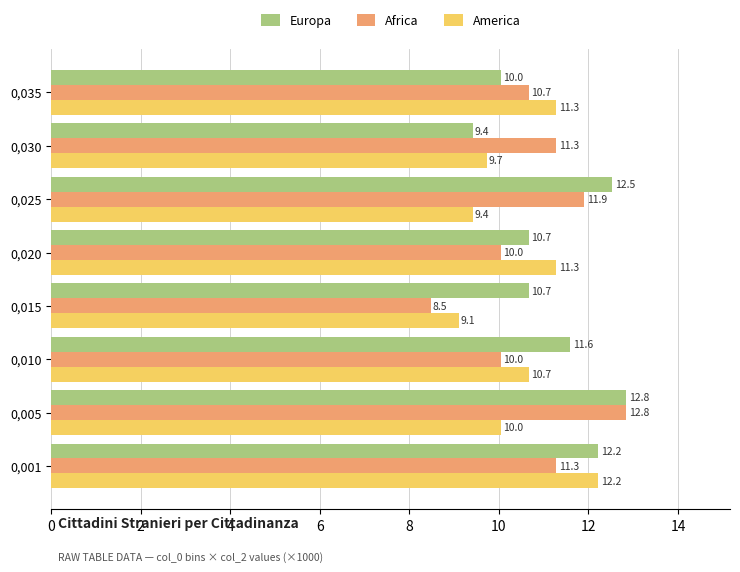

At which label is America closest to 10?

0,005